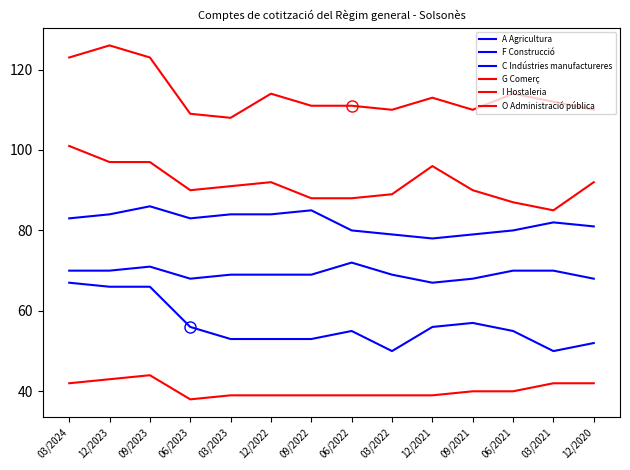

Is this an area chart (filled region under the line)?

No